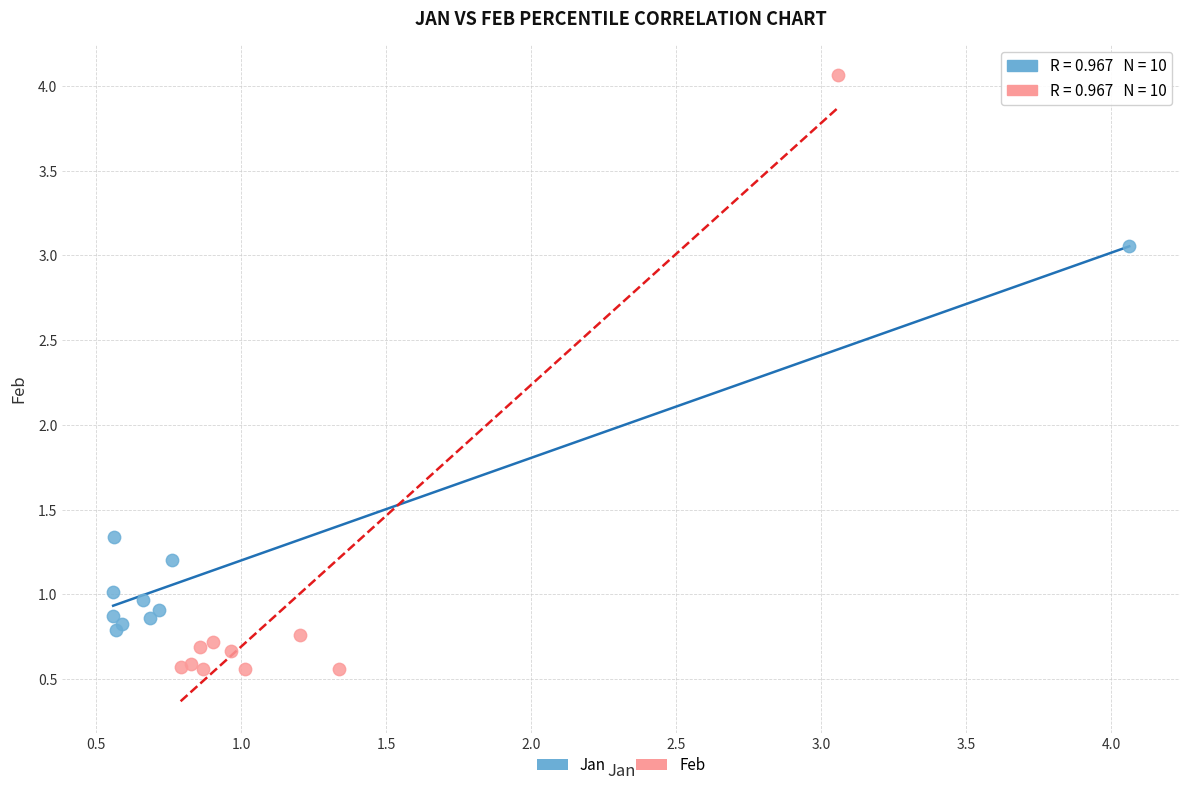

Which series contains the highest Y value?

Feb